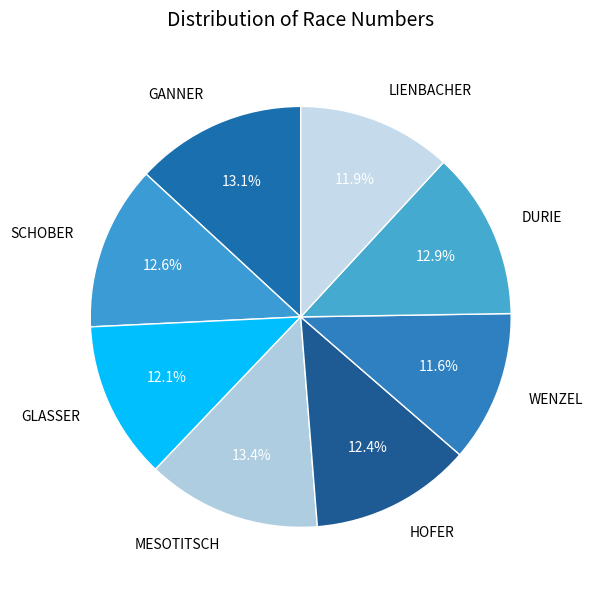

Is there a majority slice in this chart?

No